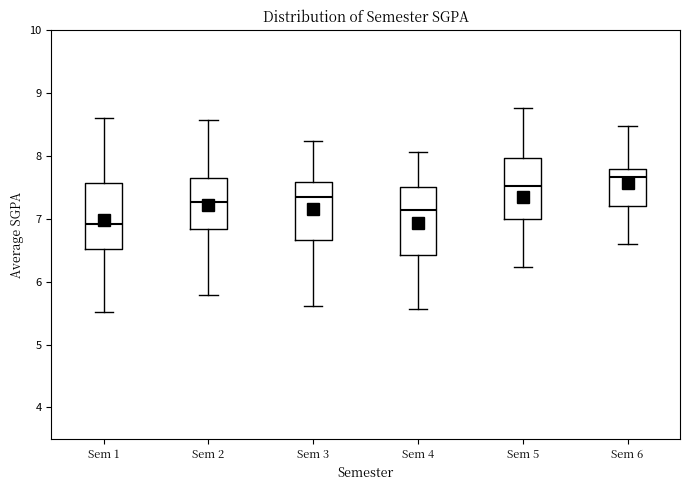

Where does the lower whisker of the box for Sem 1 end on the y-axis? The values are not printed on the chart, so give them approximately, as read against the axis.

5.5